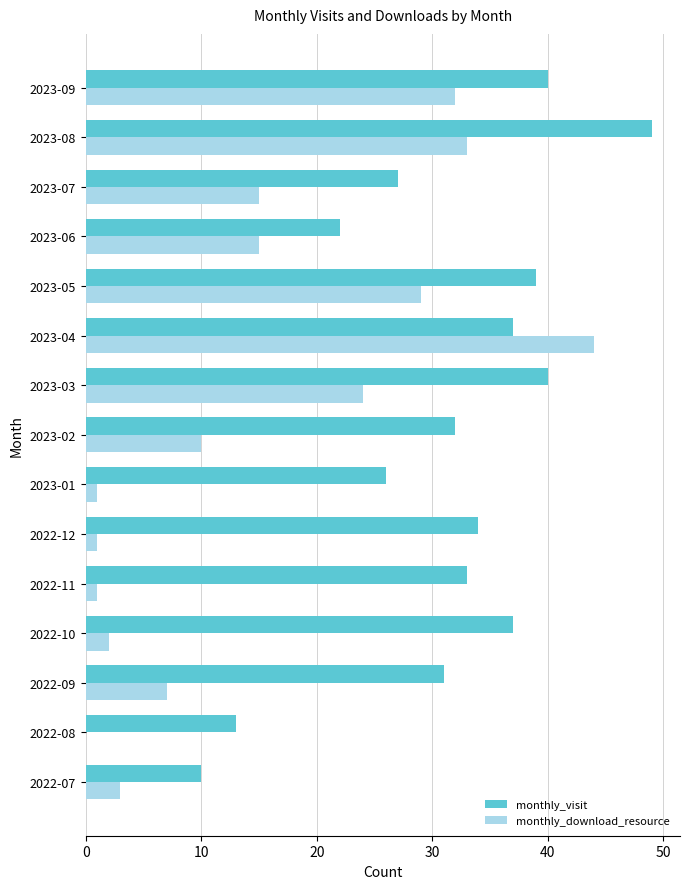

Is it true that monthly_download_resource equals 24 at 2023-03?

True